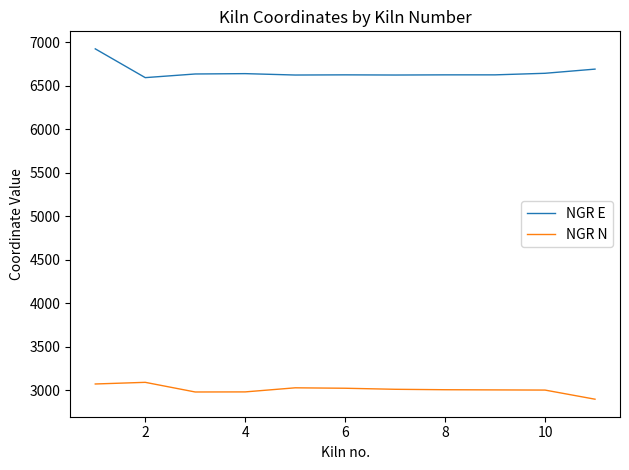

True or false: NGR E and NGR N intersect in this chart.

False